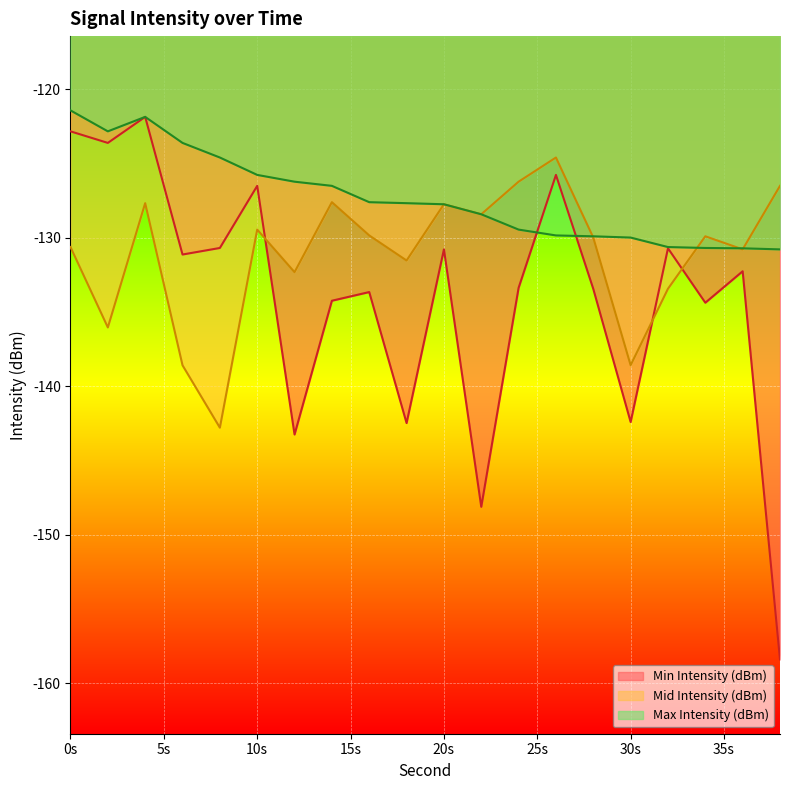

Between 0 and 26, which series saw the biggest shift?

Max Intensity (dBm)